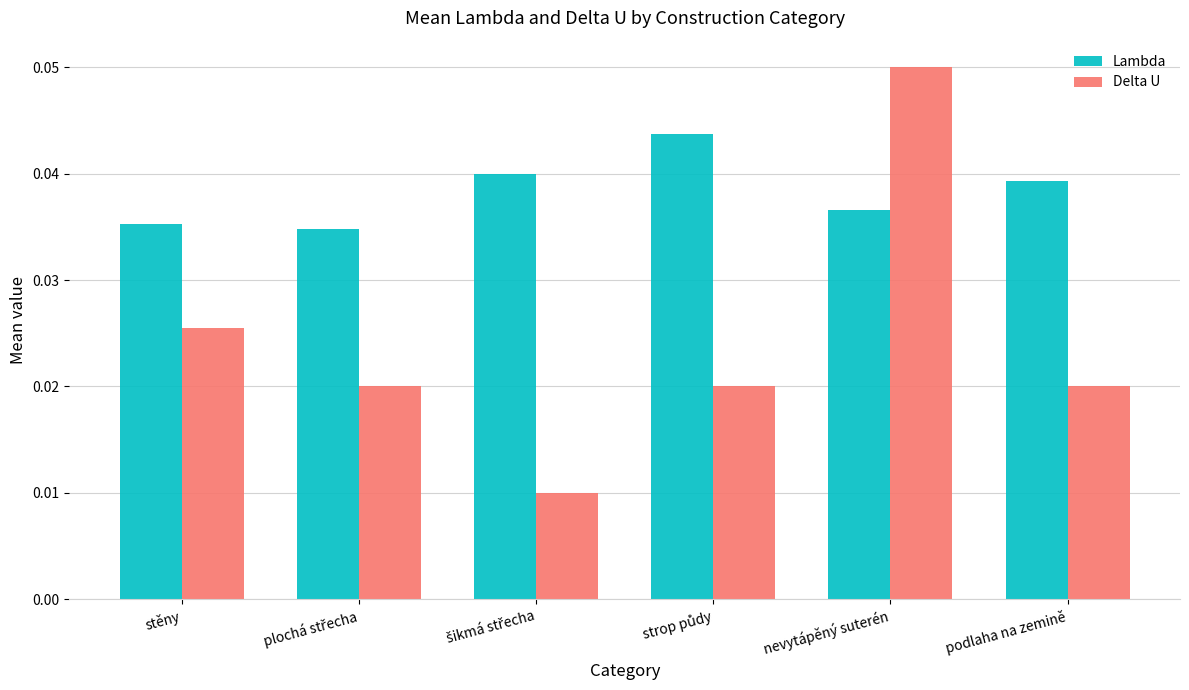

True or false: Delta U has a value of 0.0 at nevytápěný suterén.

False